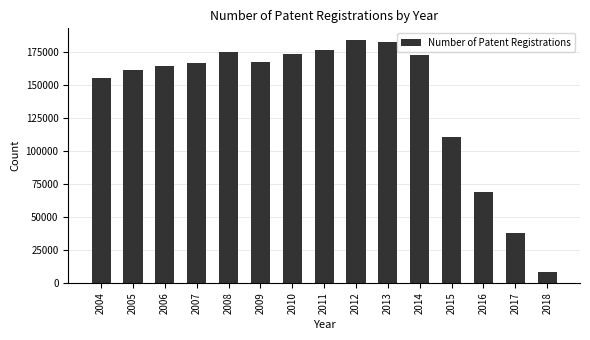

The value at 2012 is 183471. True or false?

True